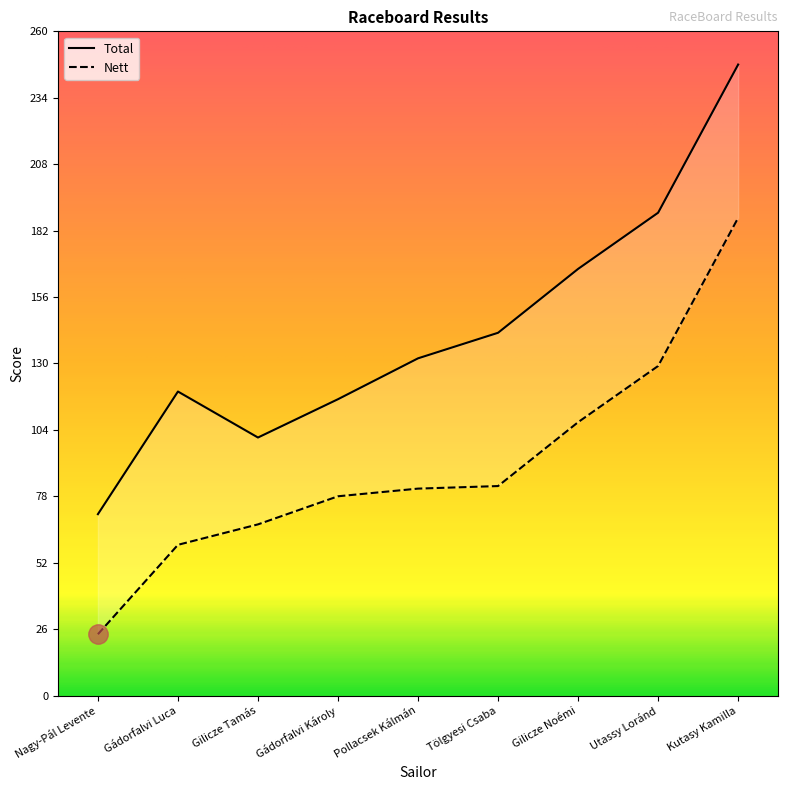

Between Kutasy Kamilla and Gádorfalvi Károly, which is larger?

Kutasy Kamilla